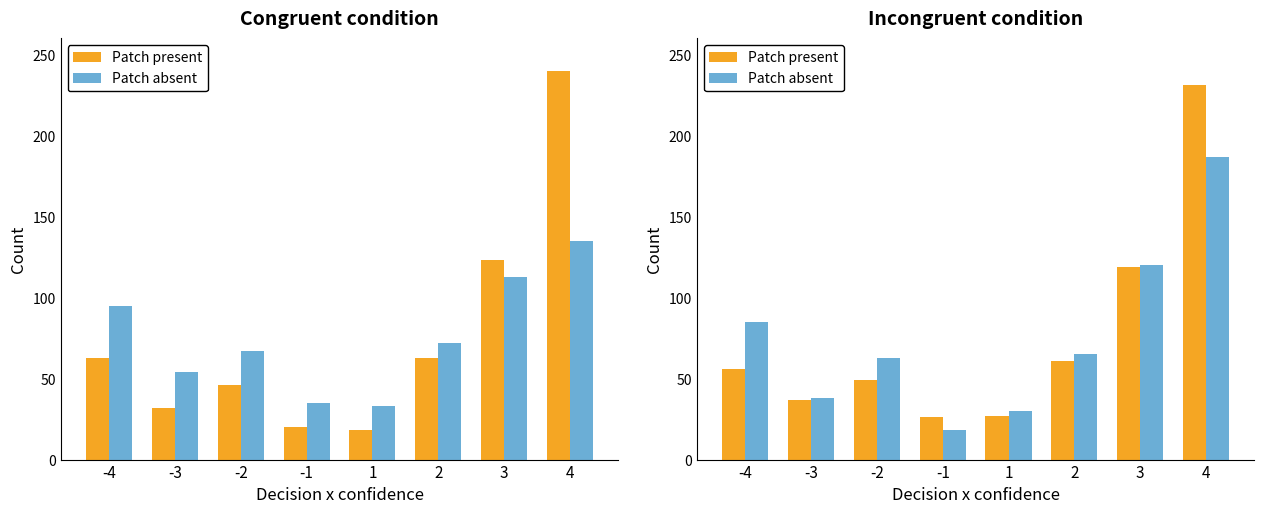

At which label does Patch absent reach its minimum?

-1